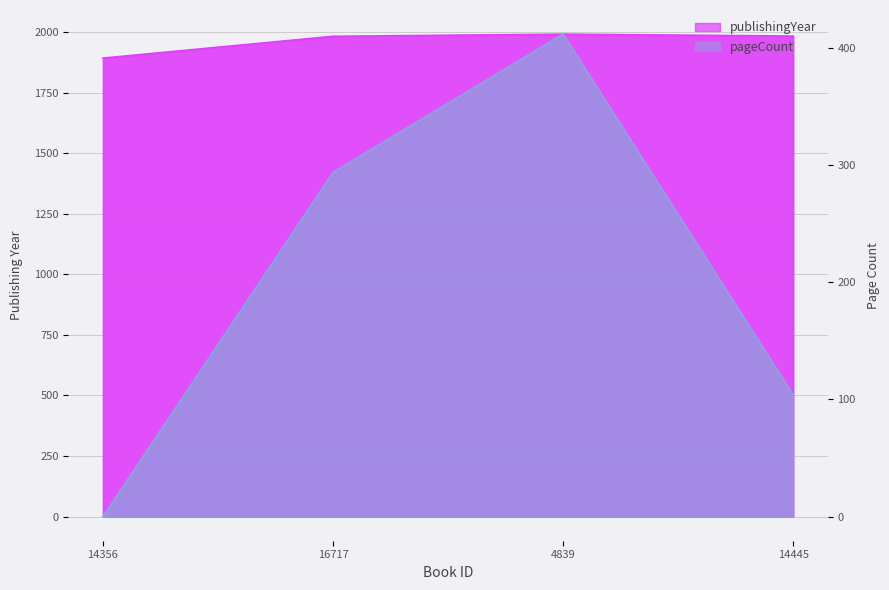

How many data points in pageCount are above 294?

1